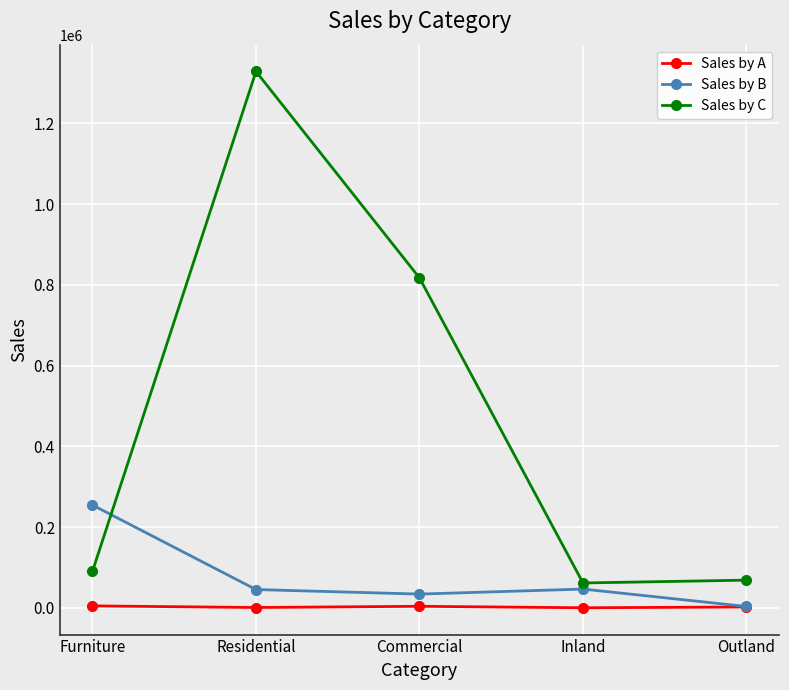

In Sales by B, how many points are lower than both neighbors (excluding endpoints)?

1